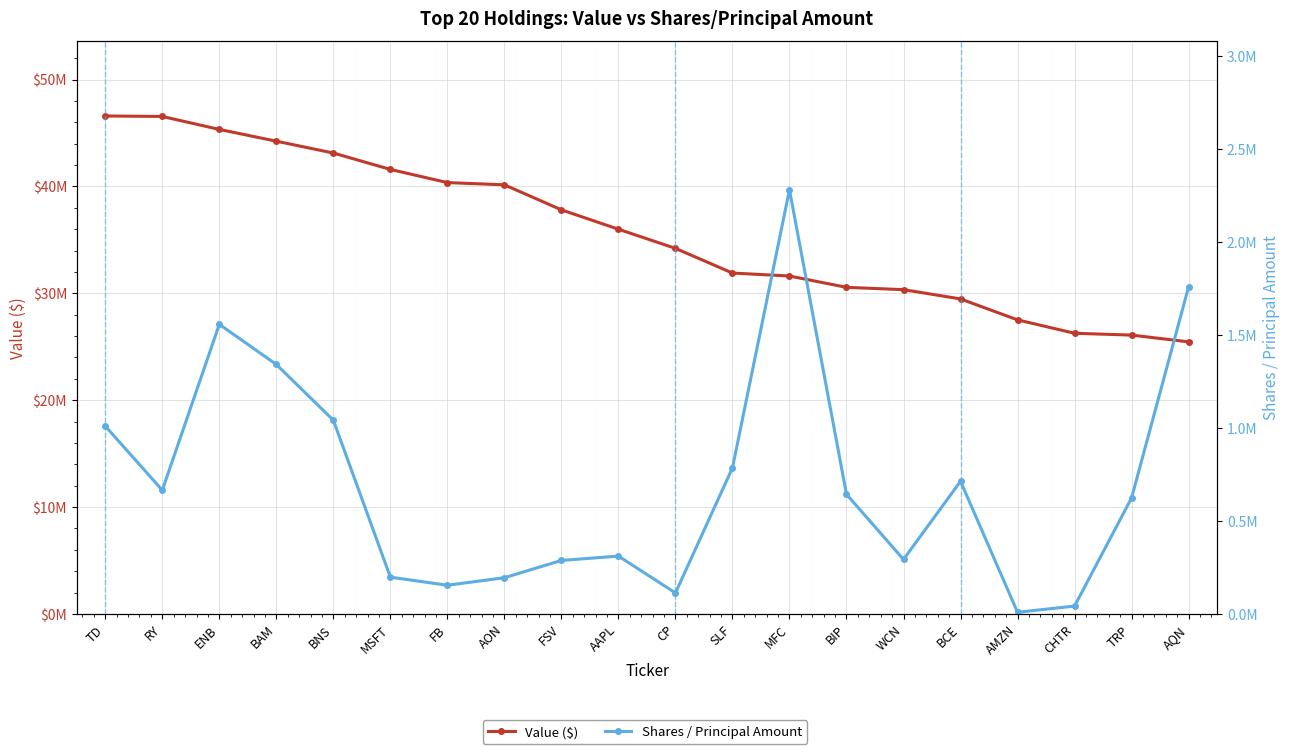

The Shares / Principal Amount series shows 835196 at TRP. True or false?

False